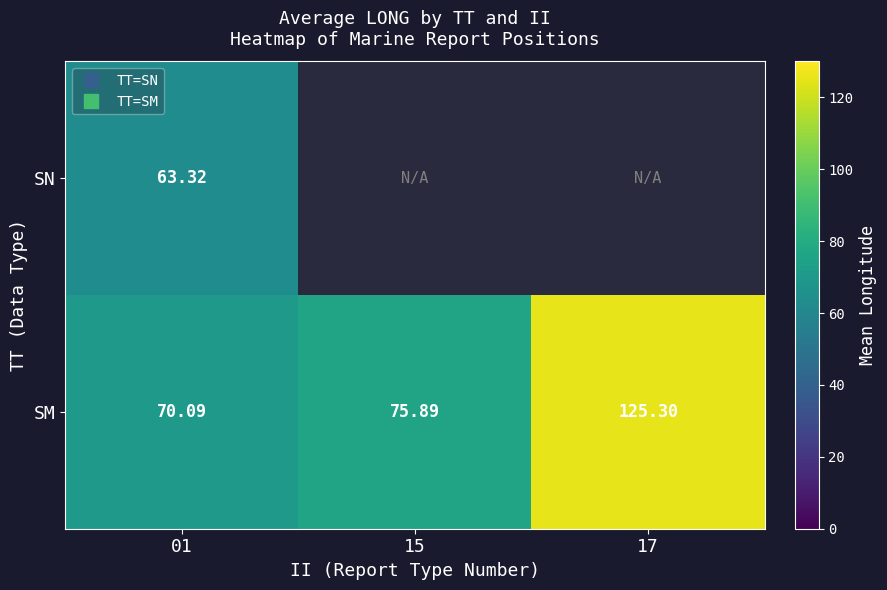

At which label does SN reach its minimum?

01